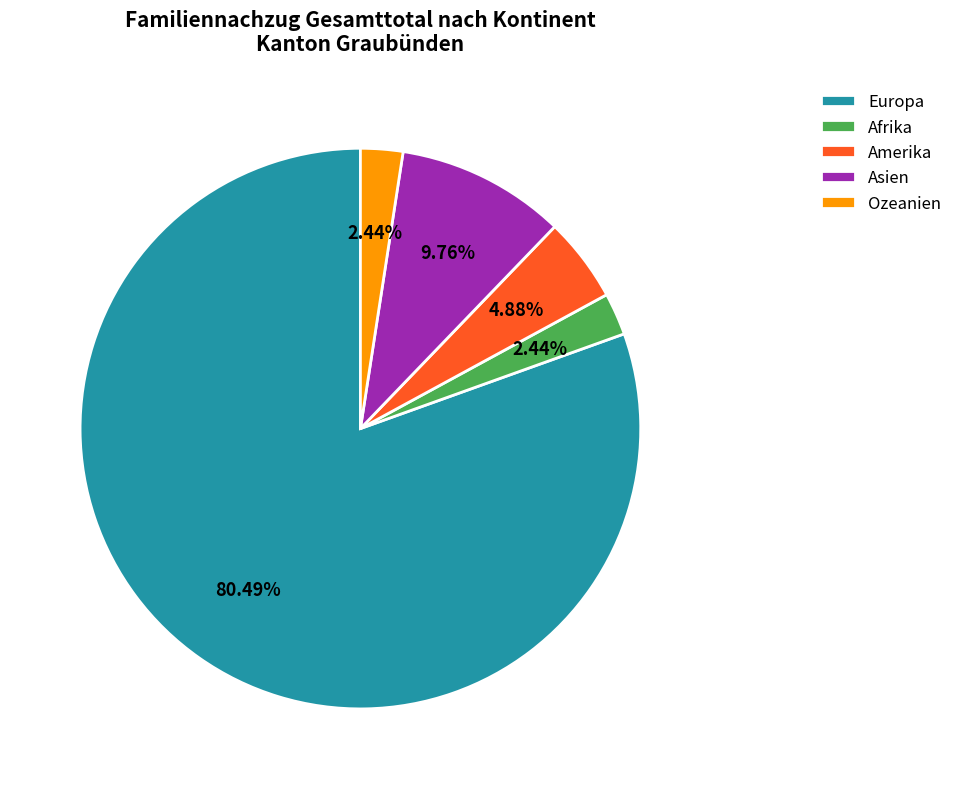

What is the largest slice in the pie chart?

Europa